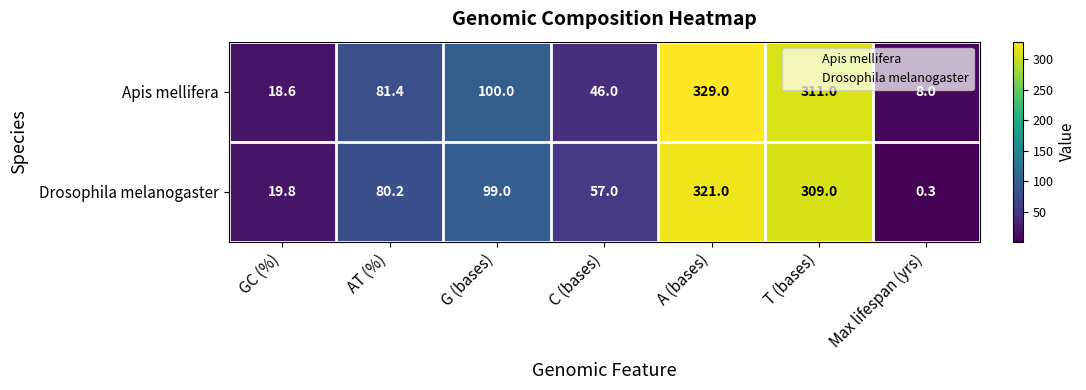

What is the average value of the Drosophila melanogaster series?

126.6